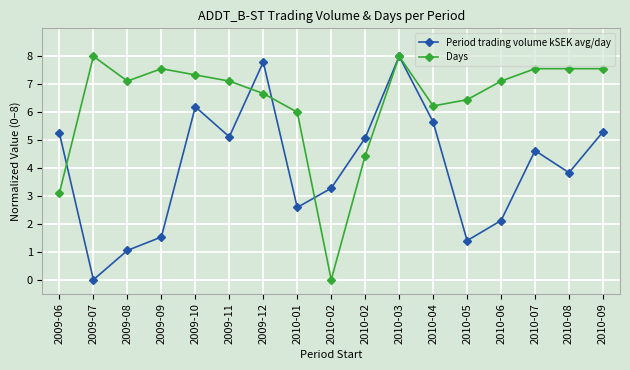

How many times do Days and Period trading volume kSEK avg/day cross each other?

4